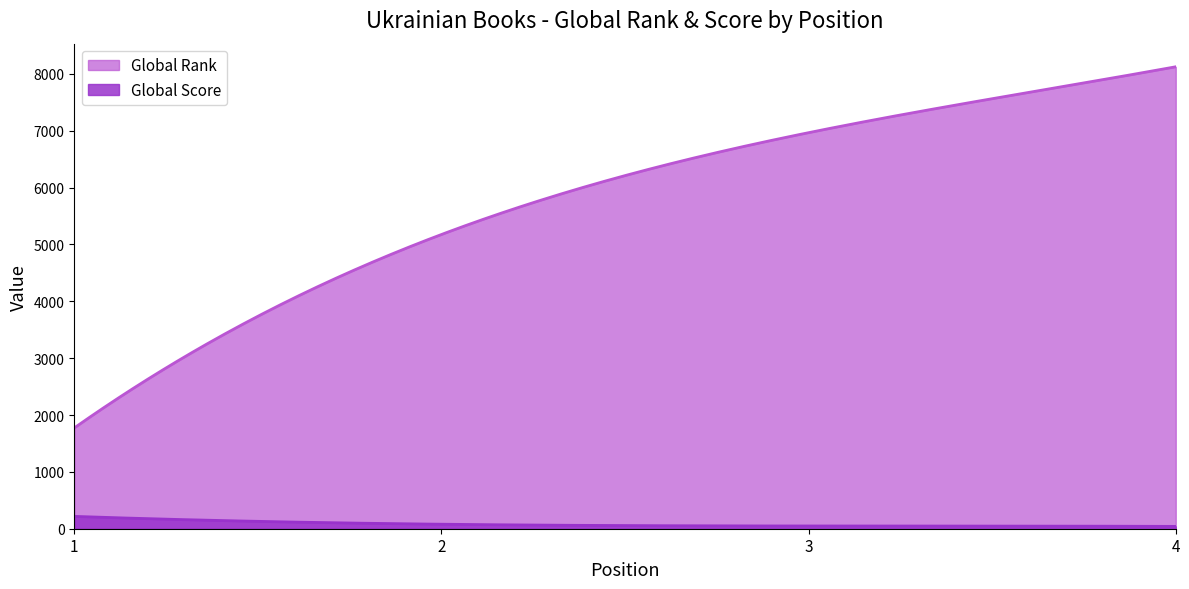

List the series in order of their overall mean, highest first.

Global Rank, Global Score